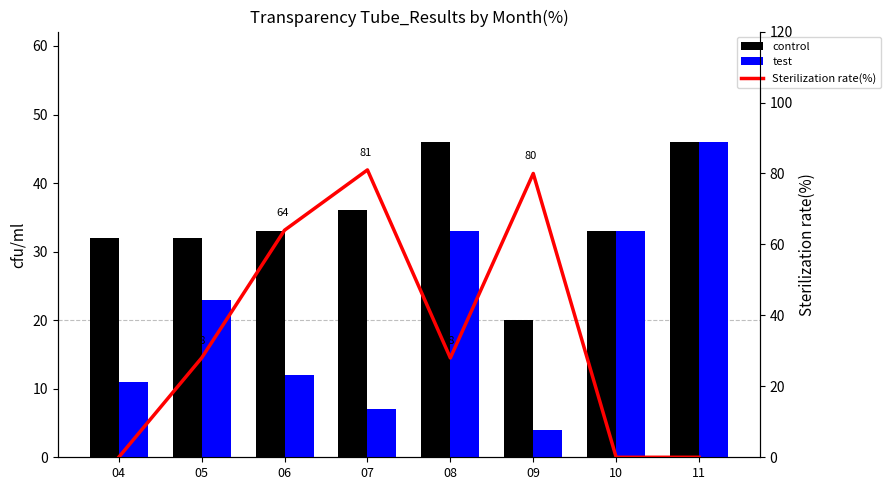

Where does the test series first go above 23?

08